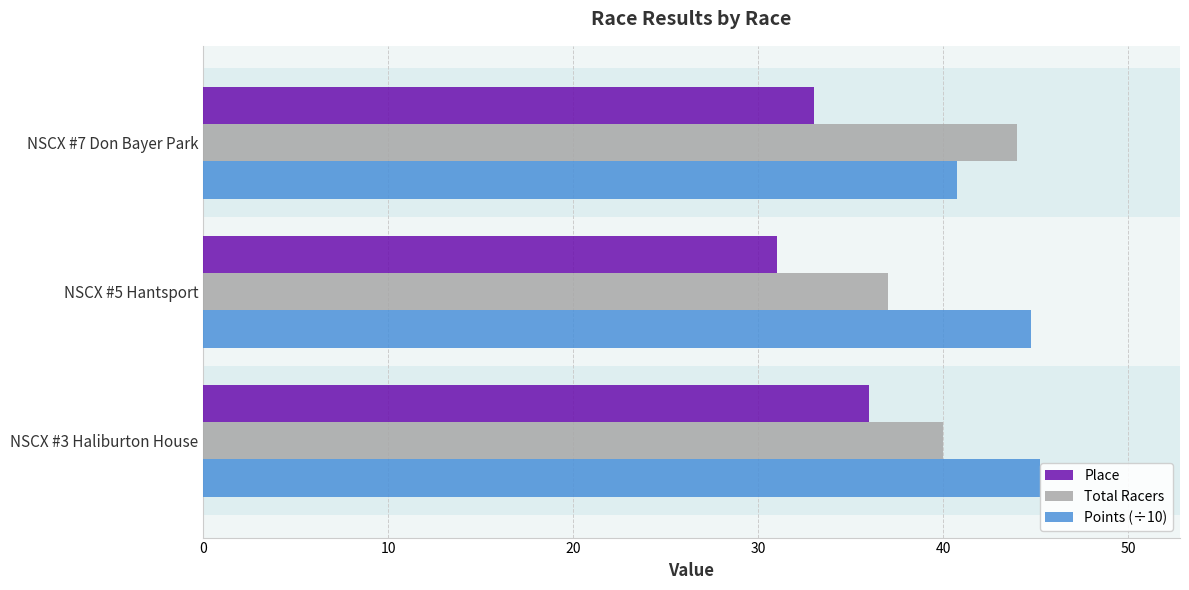

What is the total value across all series at 20?

117.7